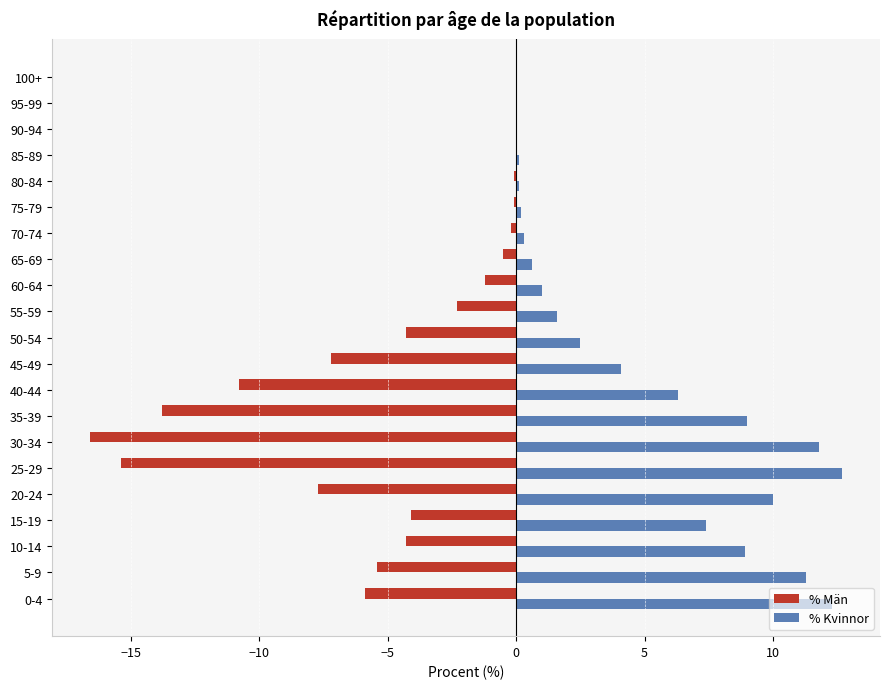

Which series has the largest total across all categories?

% Kvinnor